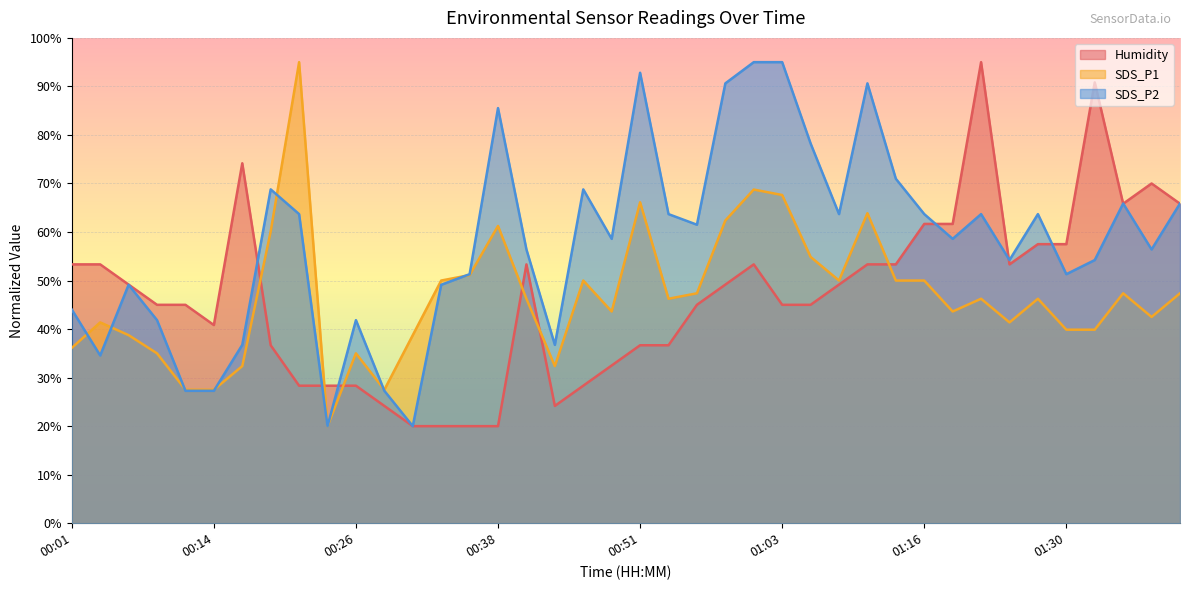

List the labels in order of Humidity value, smallest first.

00:31, 00:33, 00:36, 00:38, 00:29, 00:43, 00:21, 00:24, 00:26, 00:46, 00:48, 00:19, 00:51, 00:53, 00:14, 00:09, 00:11, 00:56, 01:03, 01:06, 00:06, 00:58, 01:08, 00:01, 00:04, 00:41, 01:01, 01:11, 01:13, 01:25, 01:28, 01:30, 01:16, 01:18, 01:35, 01:40, 01:38, 00:16, 01:33, 01:22